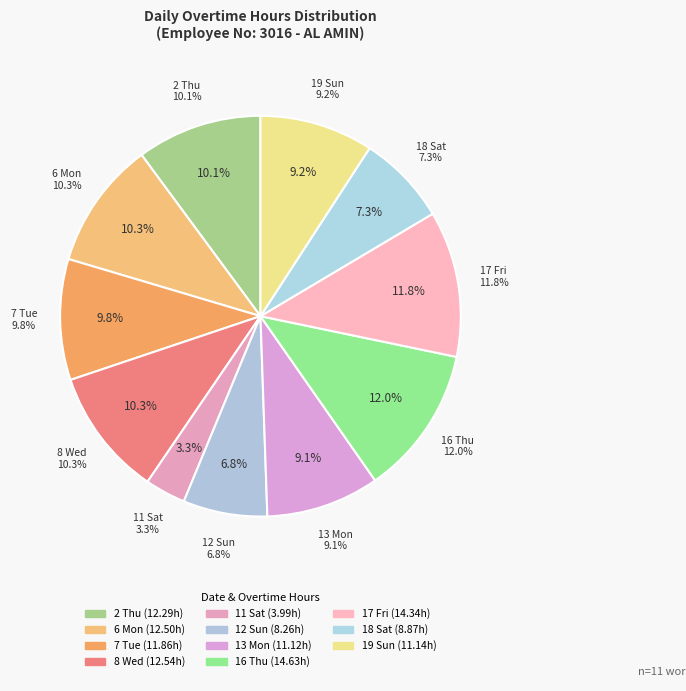

Which category has the smallest portion of the pie?

11 Sat